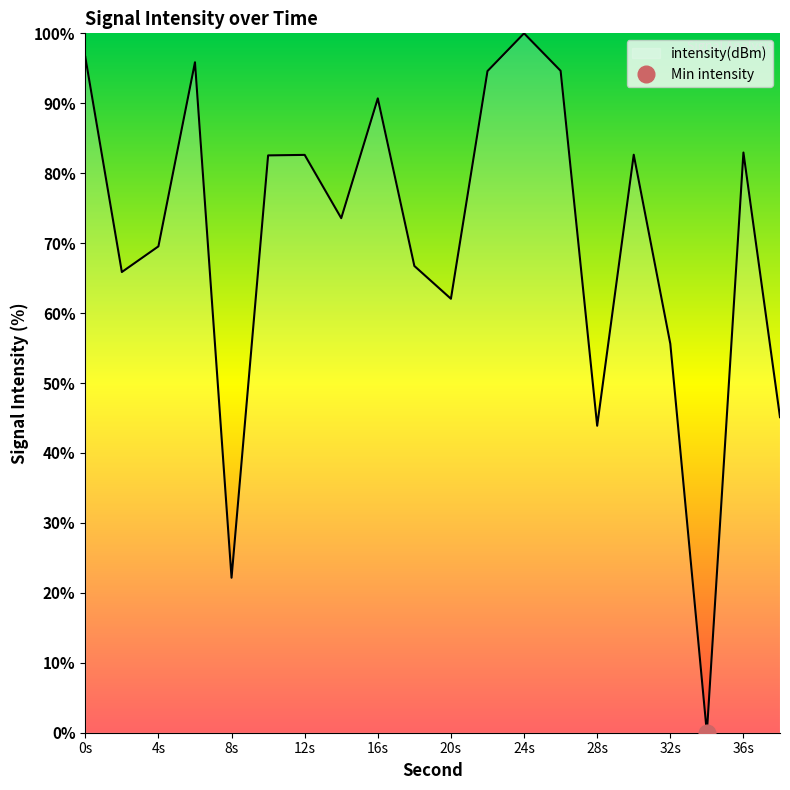

The value of intensity(dBm) at 12s is 82.6. True or false?

True